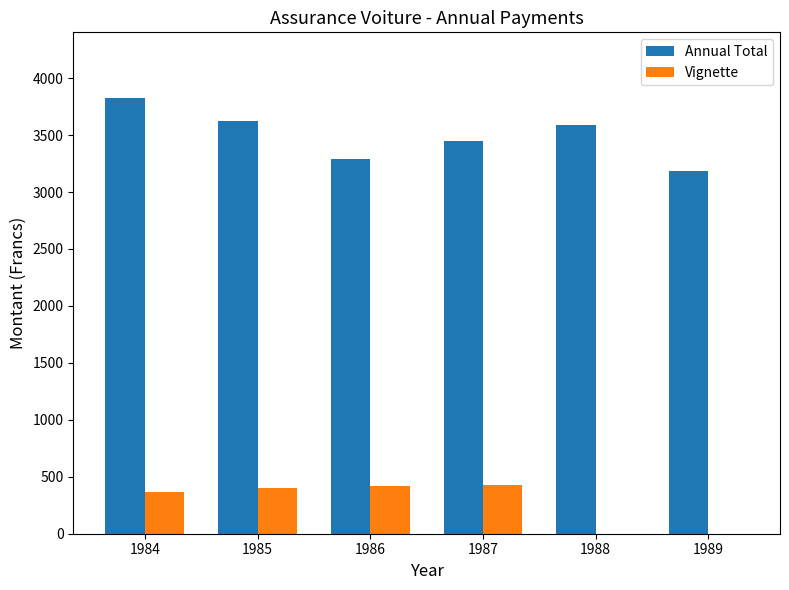

What are all the series names shown in the legend?

Annual Total, Vignette